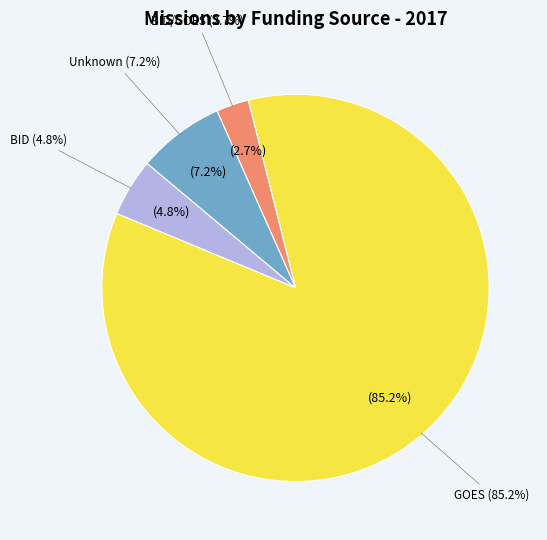

How many segments does this pie chart have?

5